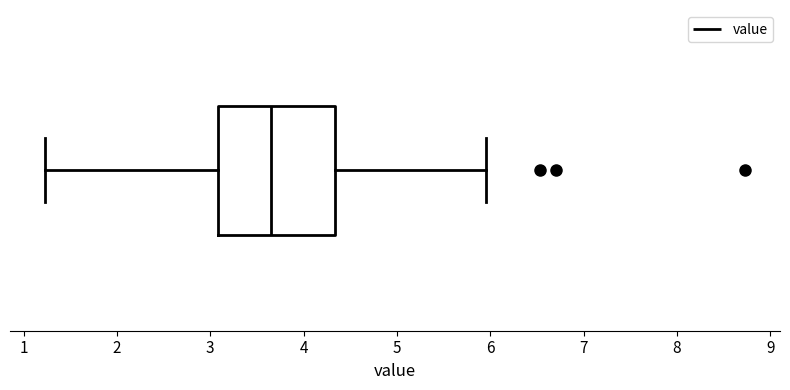

Read this box plot against the x-axis: the position of the median line, the range covered by the box, and the ends of both whiskers. The values are not printed on the chart, so give them approximately, as read against the axis.

median 3.7, box 3.1 to 4.3, whiskers 1.2 to 6.0